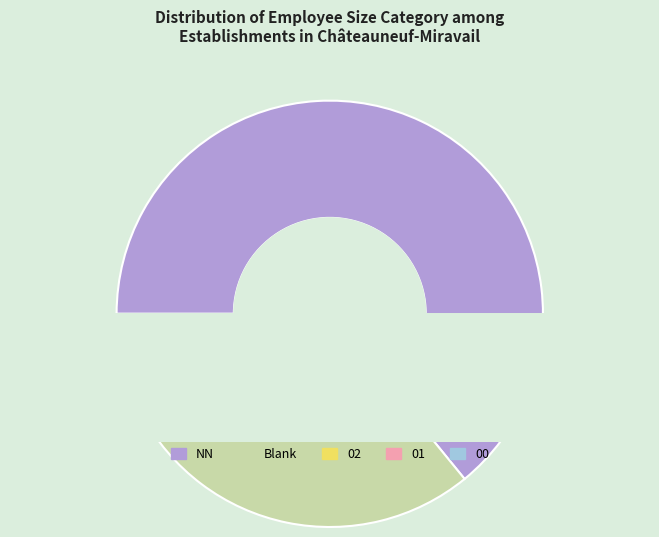

To the nearest percent, what is the difference between the largest and smallest slice percentages?

62%